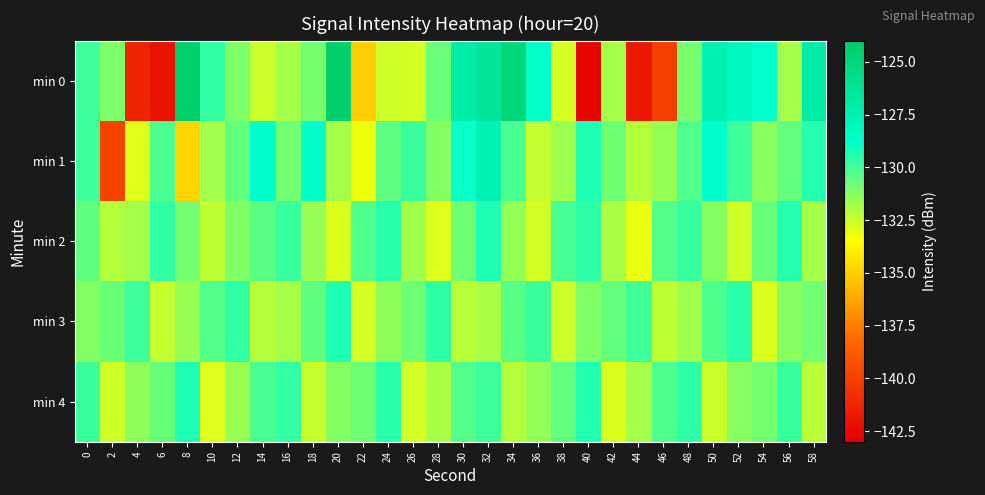

Between 4 and 28, which series saw the biggest shift?

min 0